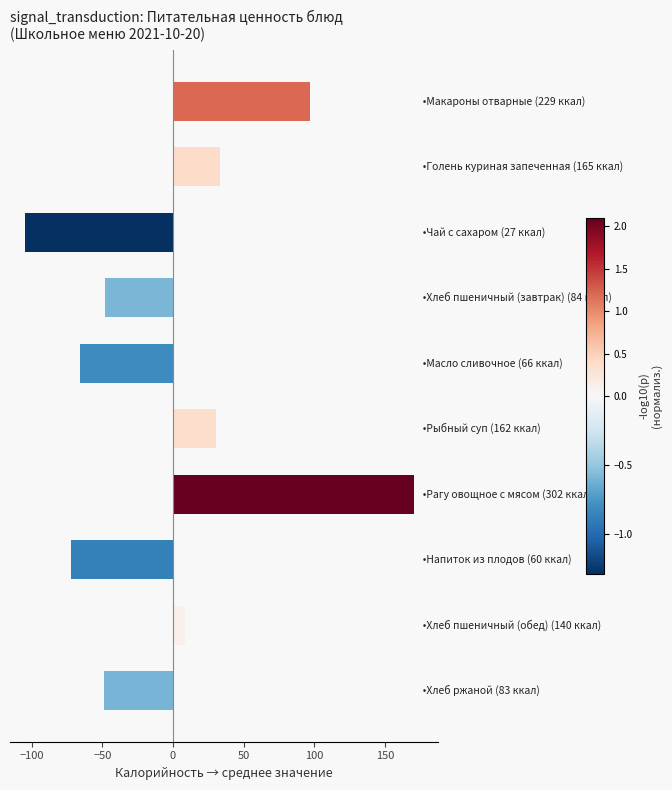

Does the chart contain any negative values?

Yes